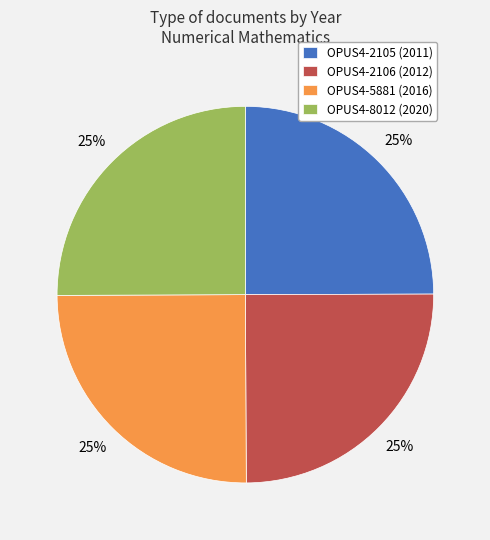

How many slices are in this pie chart?

4